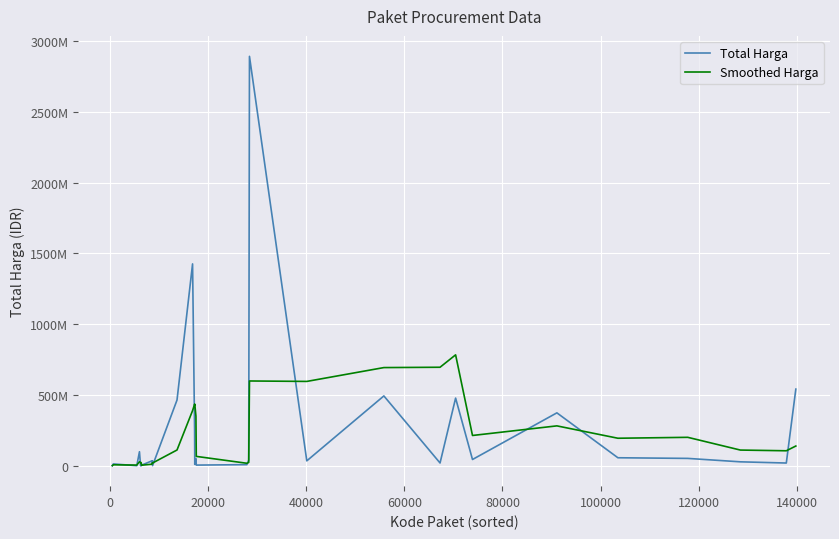

Does the chart display data point markers on the line(s)?

No